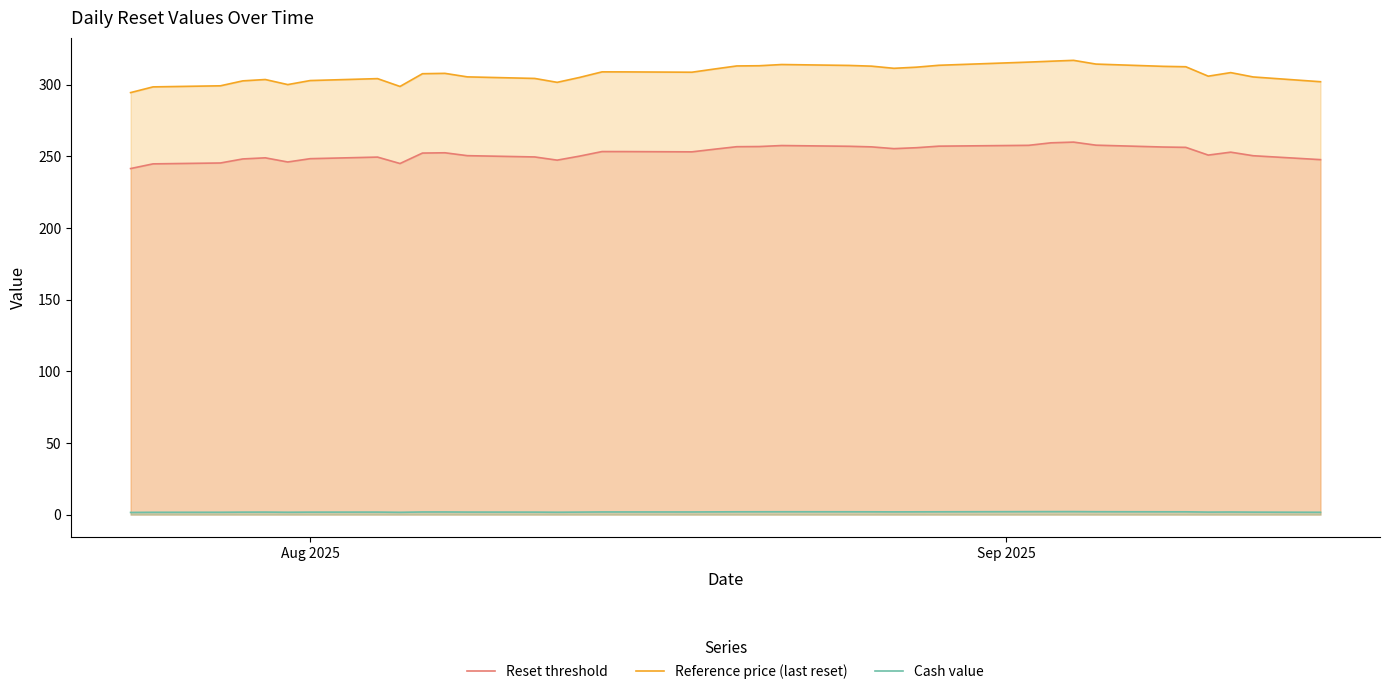

Rank the series by their average value, from lowest to highest.

Cash value, Reset threshold, Reference price (last reset)